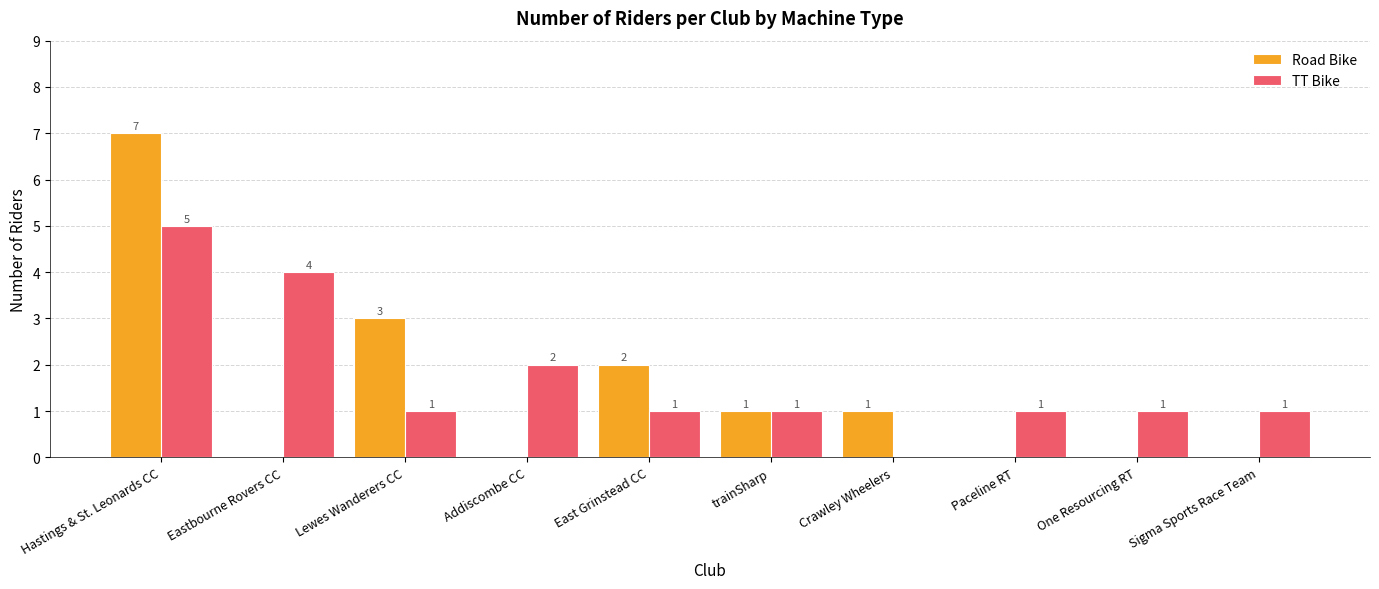

The value of Road Bike at Paceline RT is 4. True or false?

False